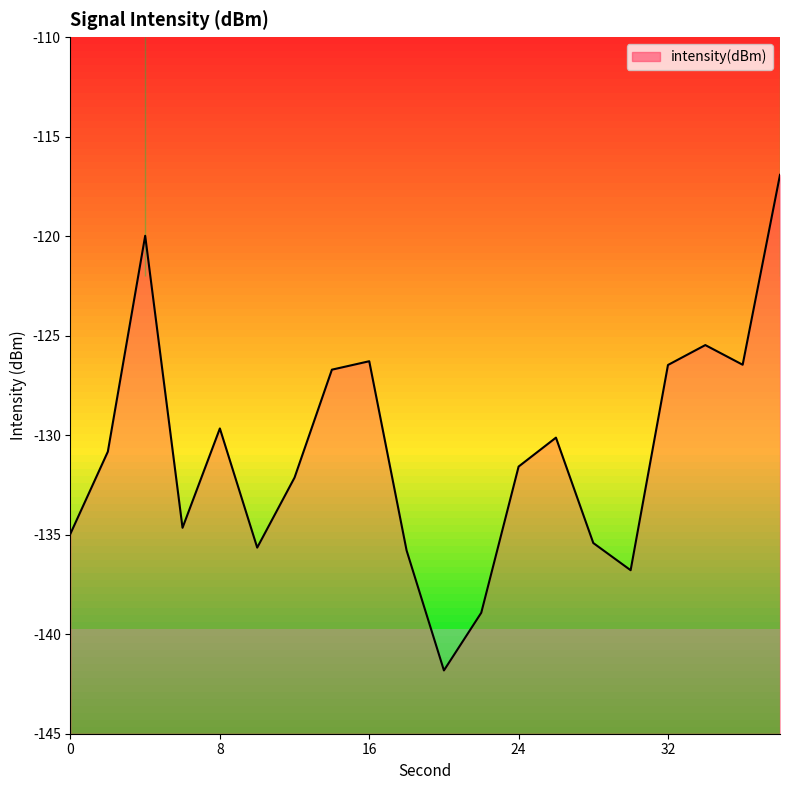

What is the change in value from 2 to 20?

-11.0